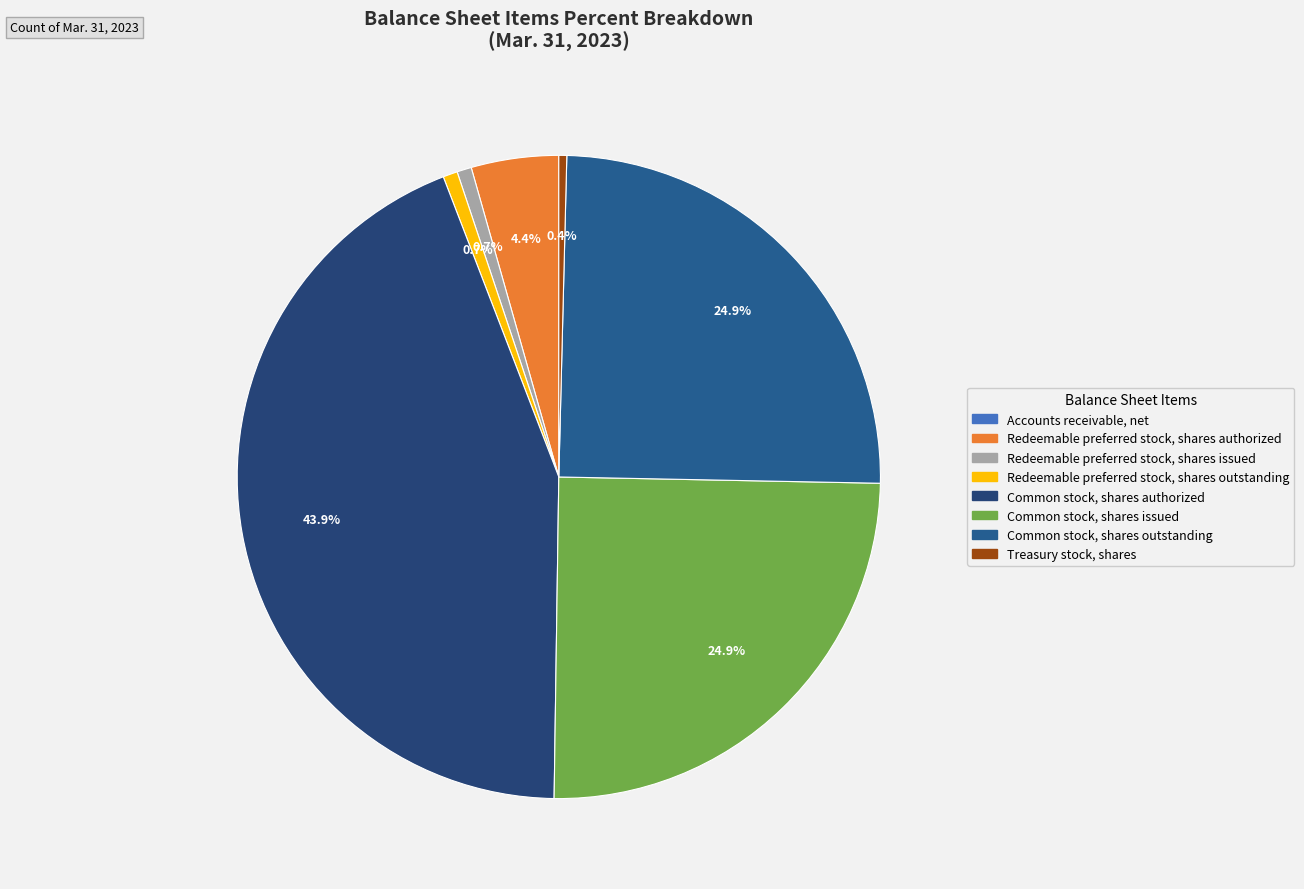

What is the smallest slice in the pie chart?

Accounts receivable, net